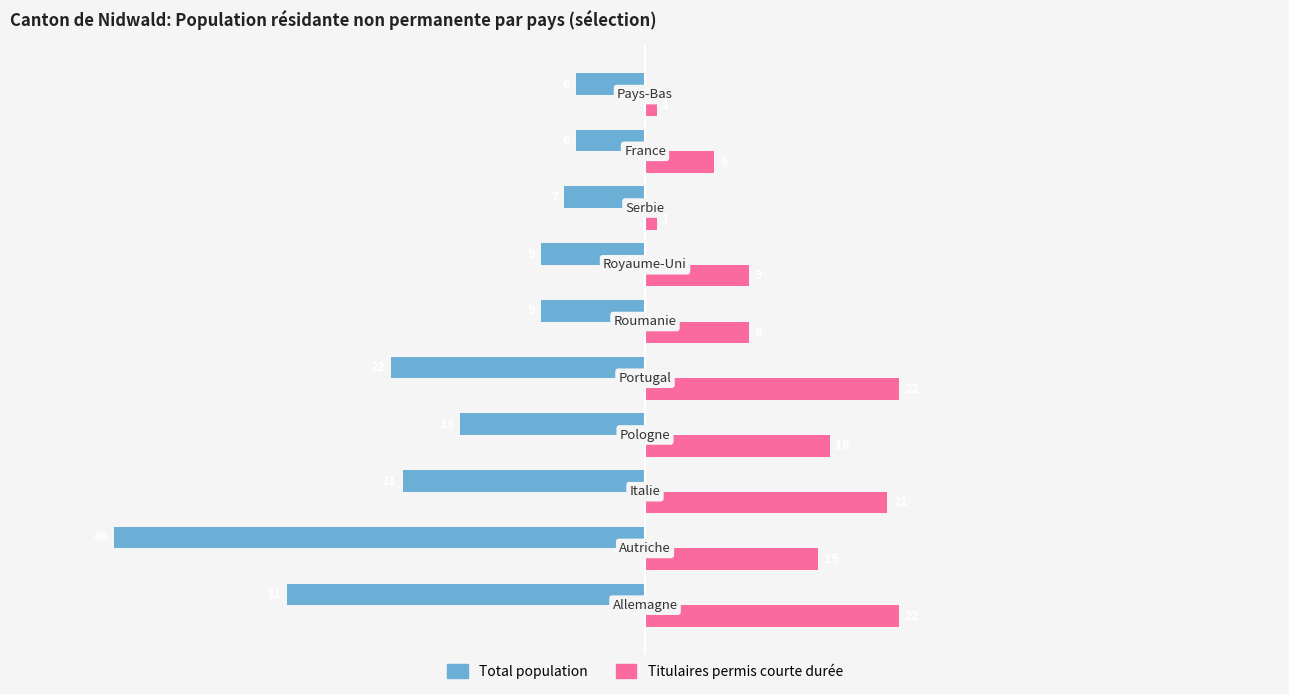

What is the smallest value displayed?

-46